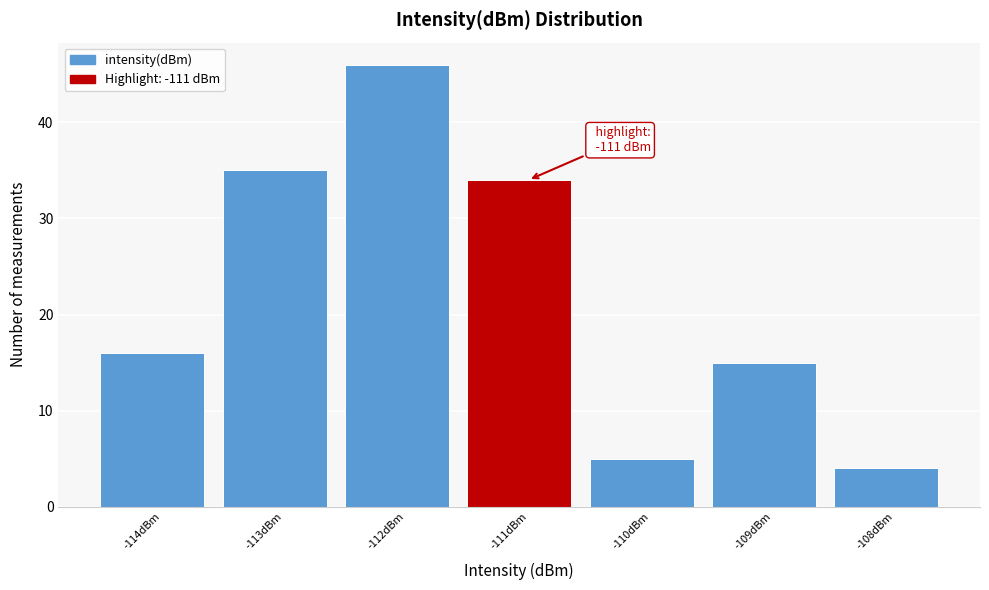

Reading right to left, what are all the values shown in this chart?

4	15	5	34	46	35	16